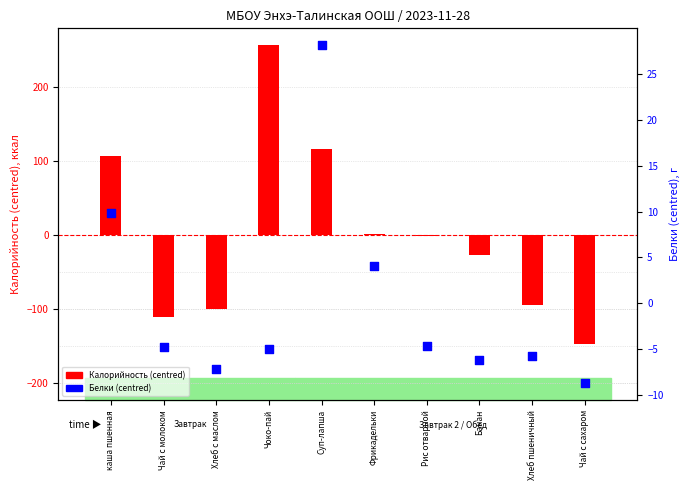

Which series has the widest spread of Y values?

Калорийность (centred)